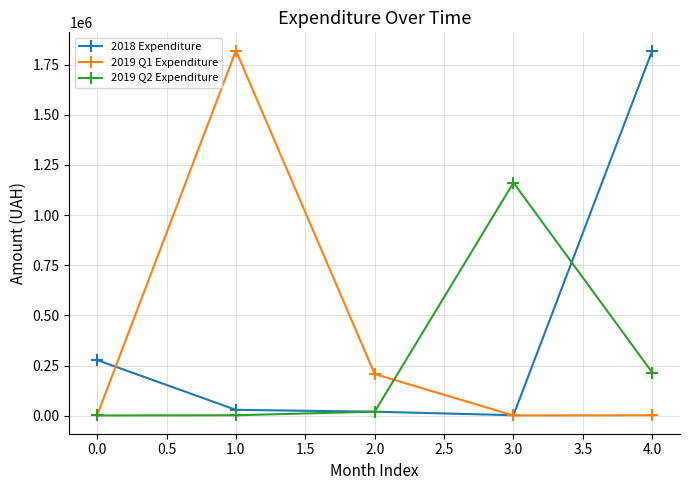

How many interior local peaks does the 2019 Q2 Expenditure series have?

1